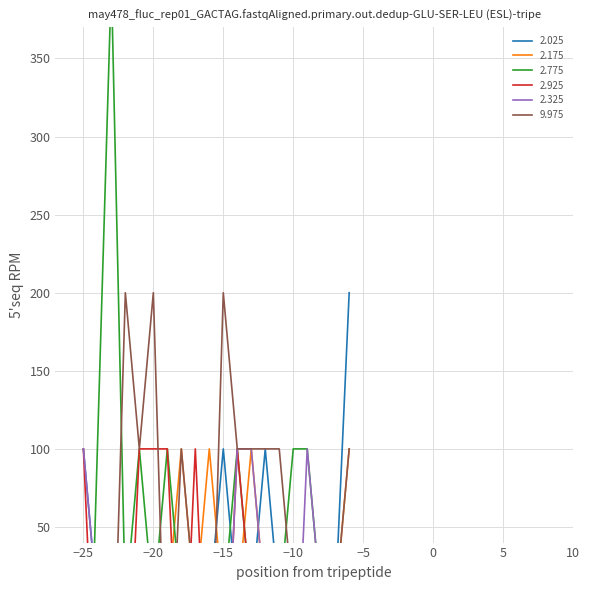

Which series has the largest total across all categories?

9.975